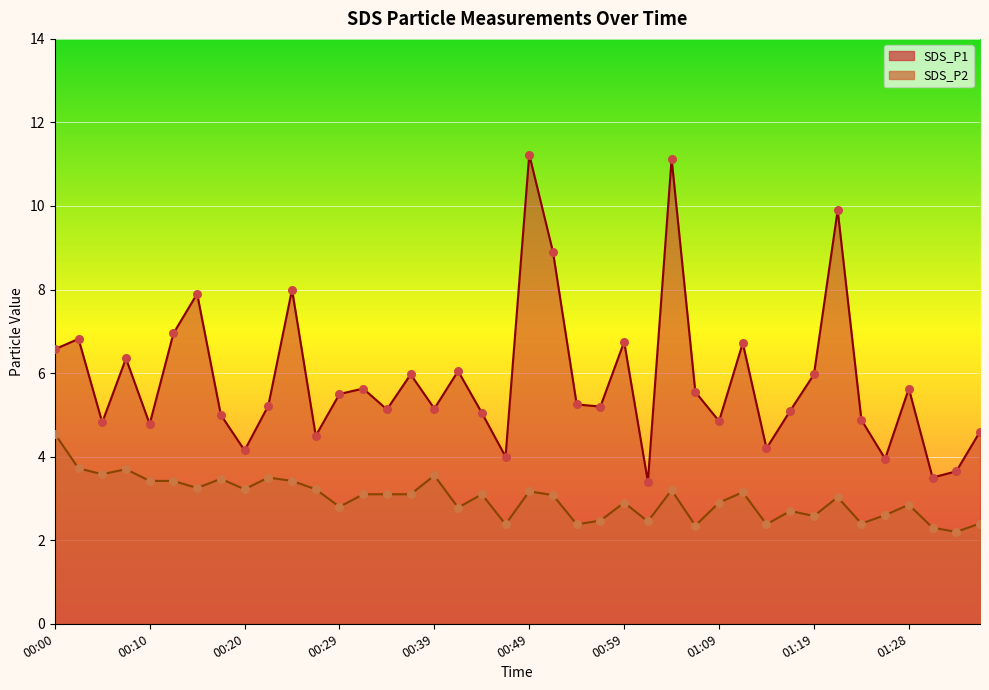

What are all the series names shown in the legend?

SDS_P1, SDS_P2